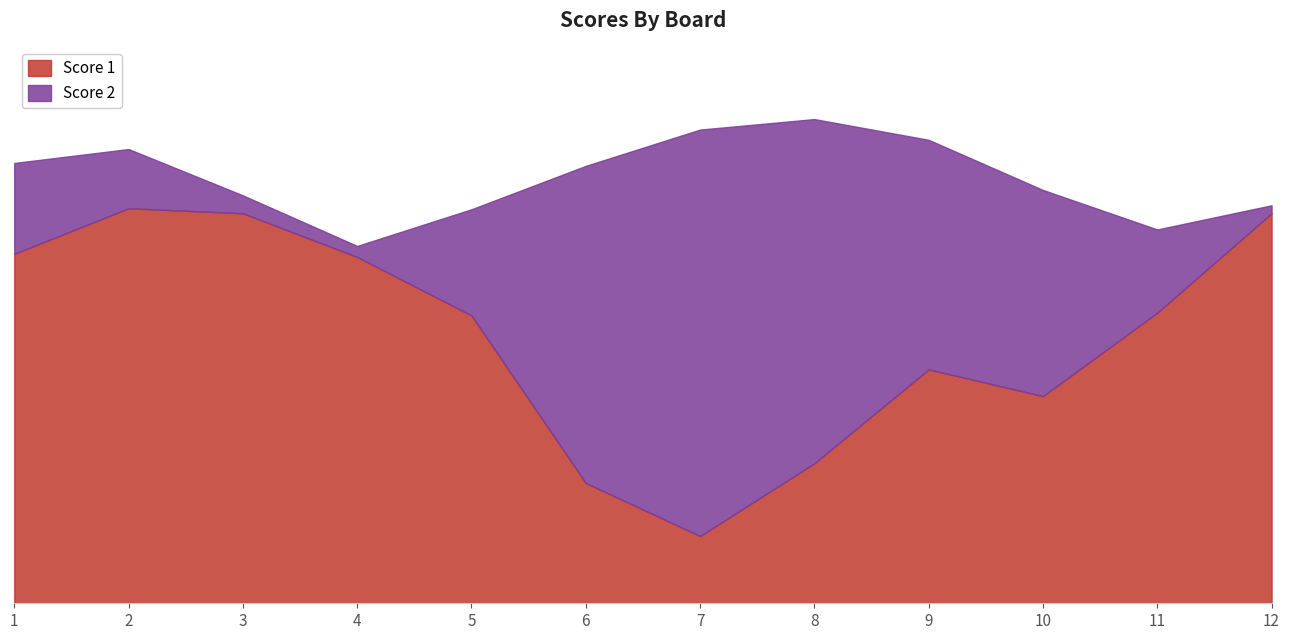

What is the value of the Score 2 point at the 6th from the left?

25